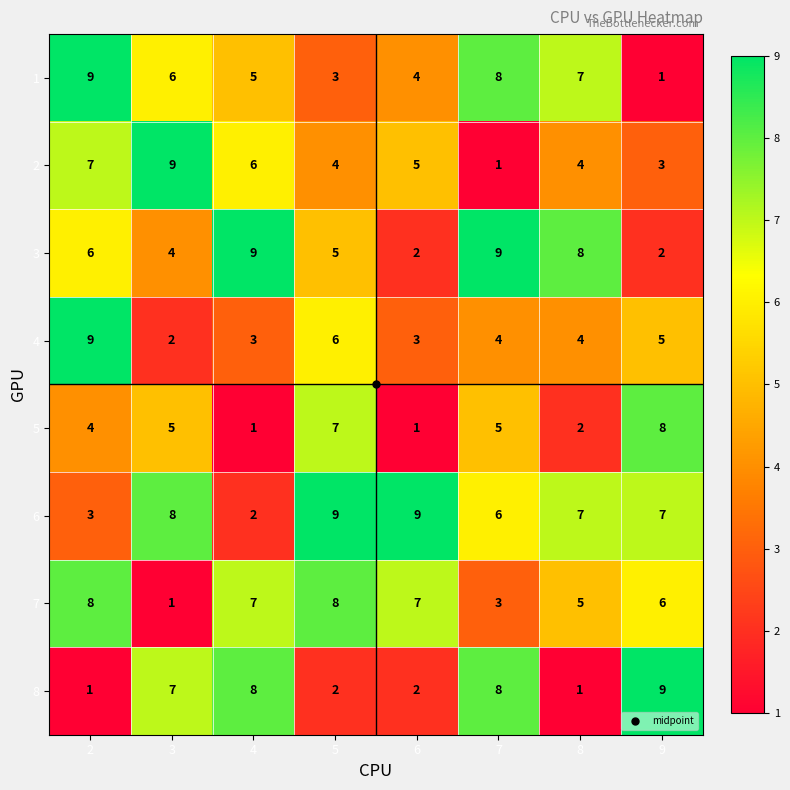

What is the maximum value shown in the chart?

9